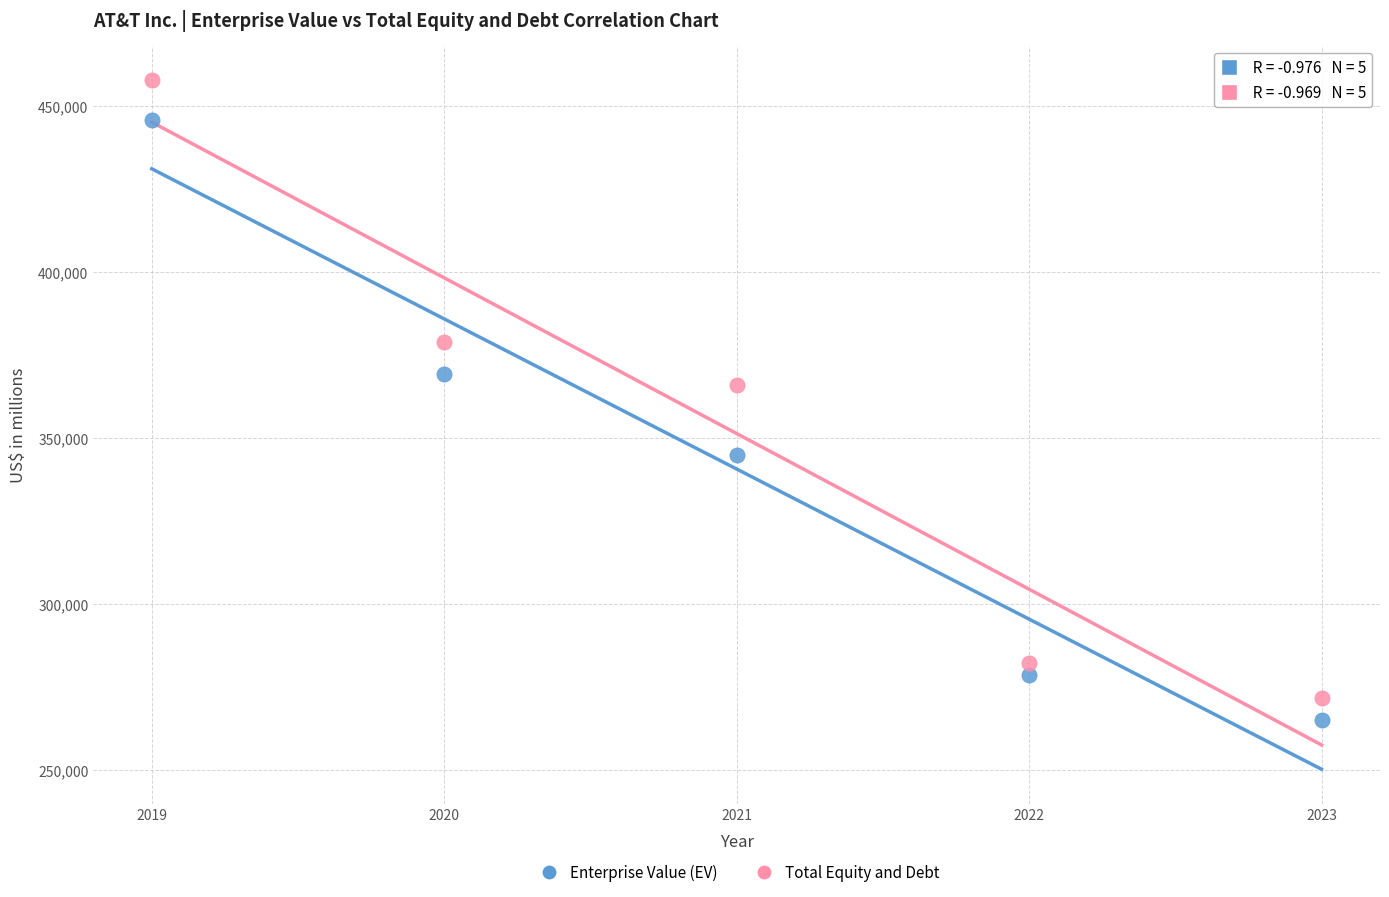

Across all series, what Y value is closest to 361363?

365878